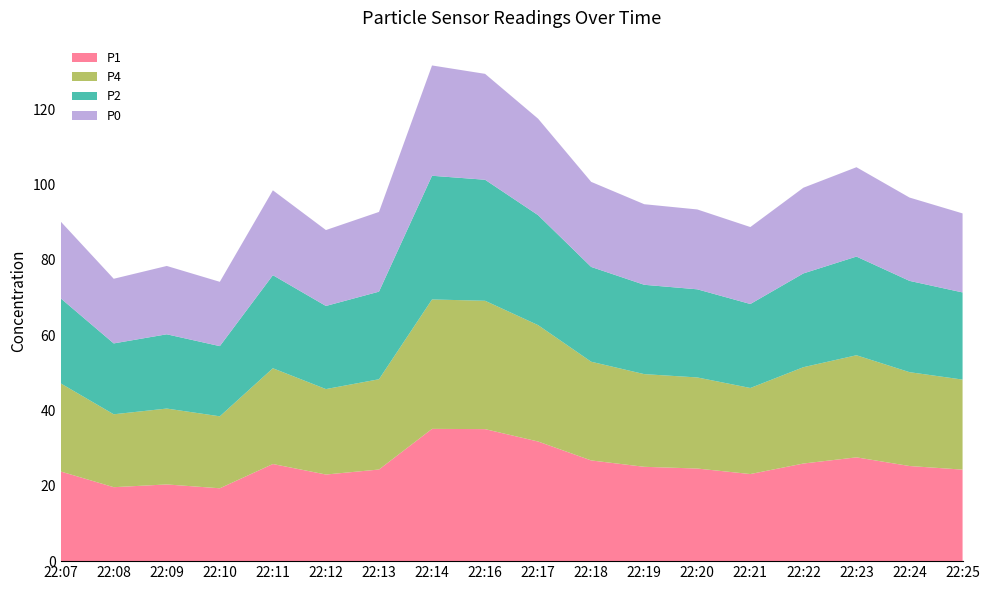

Reading right to left, transcribe all the data shown in this chart.

P1: 22:25=24.3	22:24=25.2	22:23=27.6	22:22=25.9	22:21=23.1	22:20=24.6	22:19=25.0	22:18=26.7	22:17=31.8	22:16=35.0	22:14=35.1	22:13=24.3	22:12=23.0	22:11=25.8	22:10=19.3	22:09=20.4	22:08=19.6	22:07=23.8
P4: 22:25=23.9	22:24=24.9	22:23=27.1	22:22=25.6	22:21=22.8	22:20=24.2	22:19=24.6	22:18=26.2	22:17=30.9	22:16=34.1	22:14=34.4	22:13=24.0	22:12=22.7	22:11=25.4	22:10=19.1	22:09=20.1	22:08=19.4	22:07=23.4
P2: 22:25=23.1	22:24=24.2	22:23=26.2	22:22=24.9	22:21=22.3	22:20=23.4	22:19=23.7	22:18=25.2	22:17=29.2	22:16=32.1	22:14=32.8	22:13=23.2	22:12=22.1	22:11=24.7	22:10=18.6	22:09=19.7	22:08=18.8	22:07=22.6
P0: 22:25=21.0	22:24=22.1	22:23=23.7	22:22=22.8	22:21=20.4	22:20=21.2	22:19=21.4	22:18=22.6	22:17=25.6	22:16=28.1	22:14=29.3	22:13=21.2	22:12=20.1	22:11=22.5	22:10=17.1	22:09=18.1	22:08=17.2	22:07=20.4